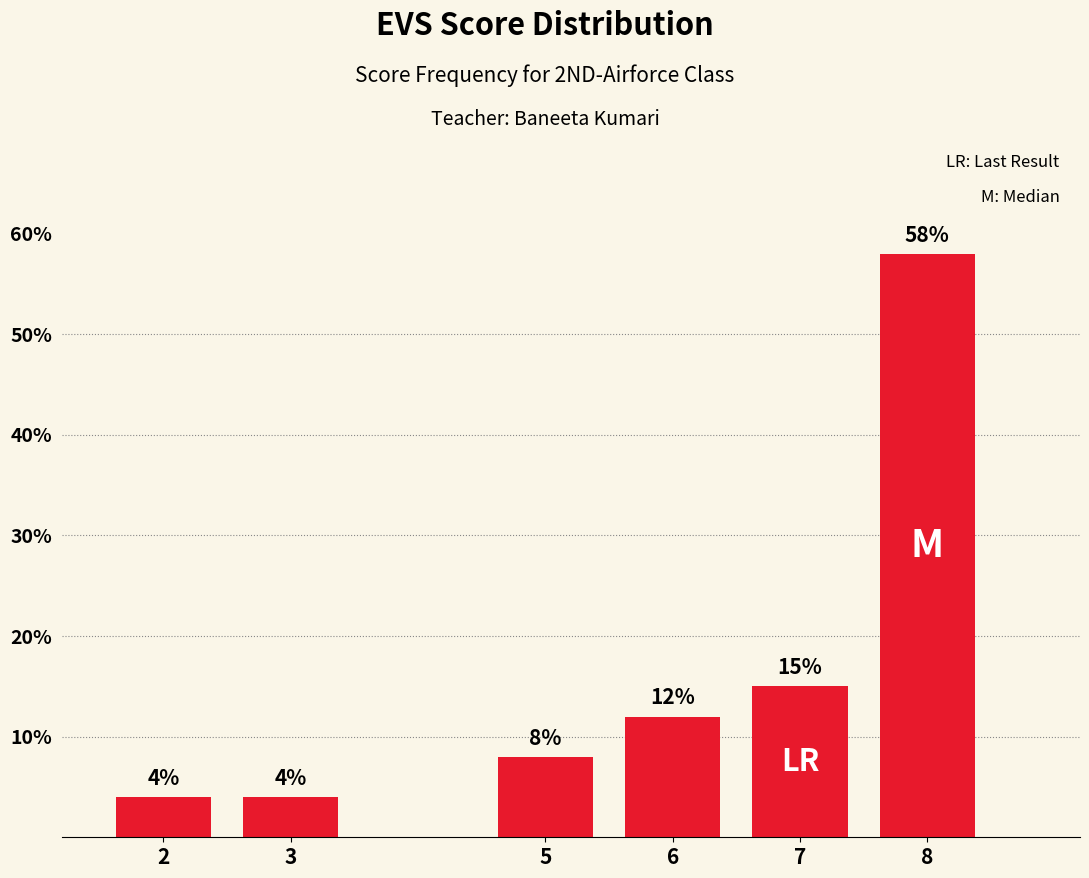

What is the difference between the maximum and minimum values?

54